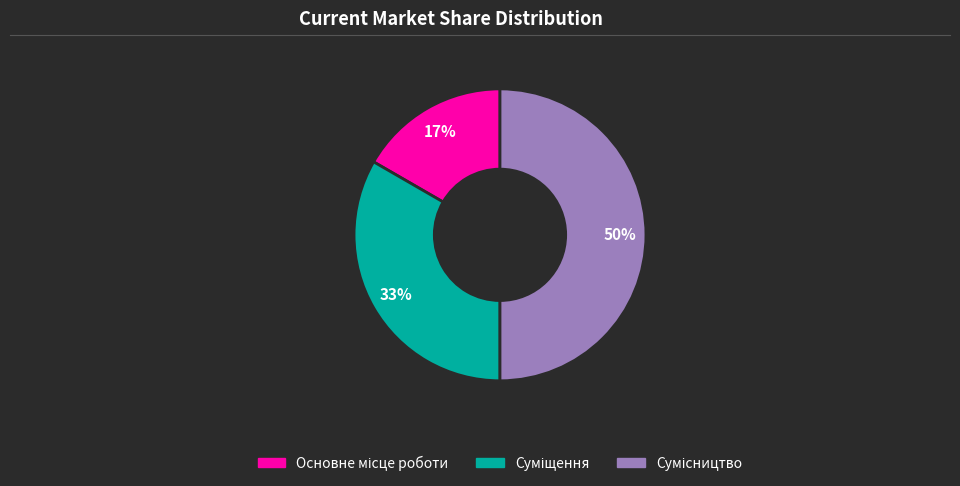

To the nearest percent, what is the average slice percentage?

33%